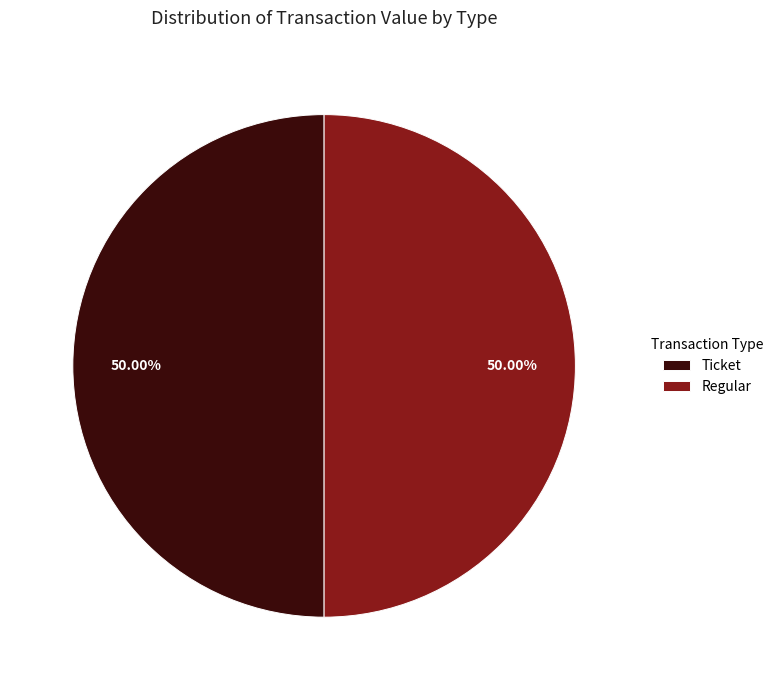

Approximately how many times larger is the value at Regular compared to Ticket?

1.0